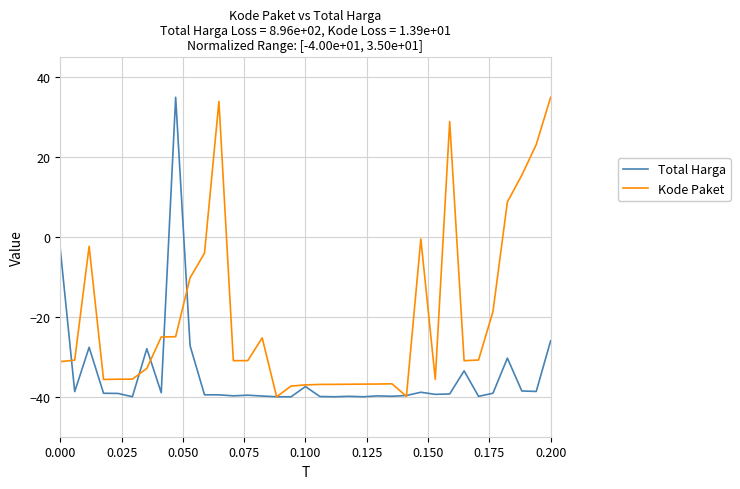

Rank the series by their average value, from lowest to highest.

Total Harga, Kode Paket